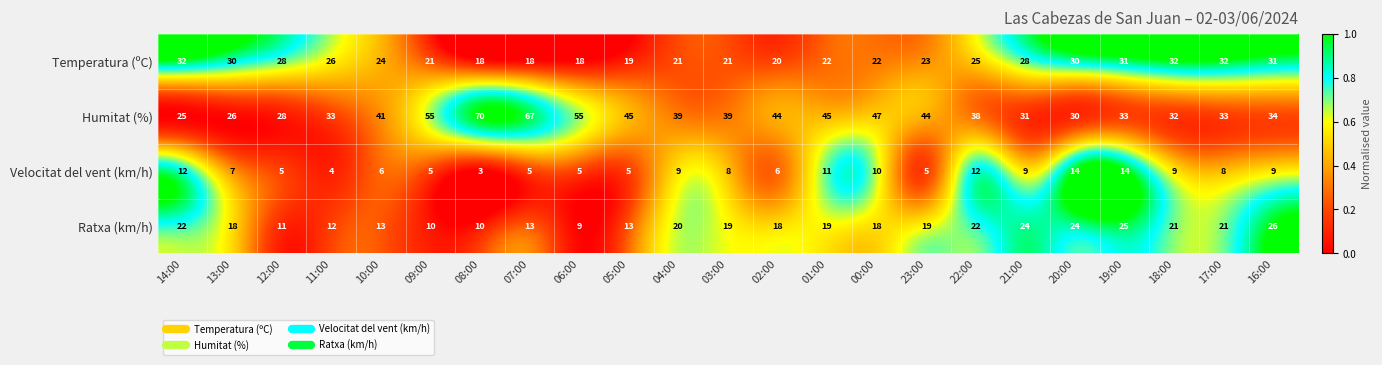

Rank the series by their maximum value, from highest to lowest.

Humitat (%), Temperatura (ºC), Ratxa (km/h), Velocitat del vent (km/h)